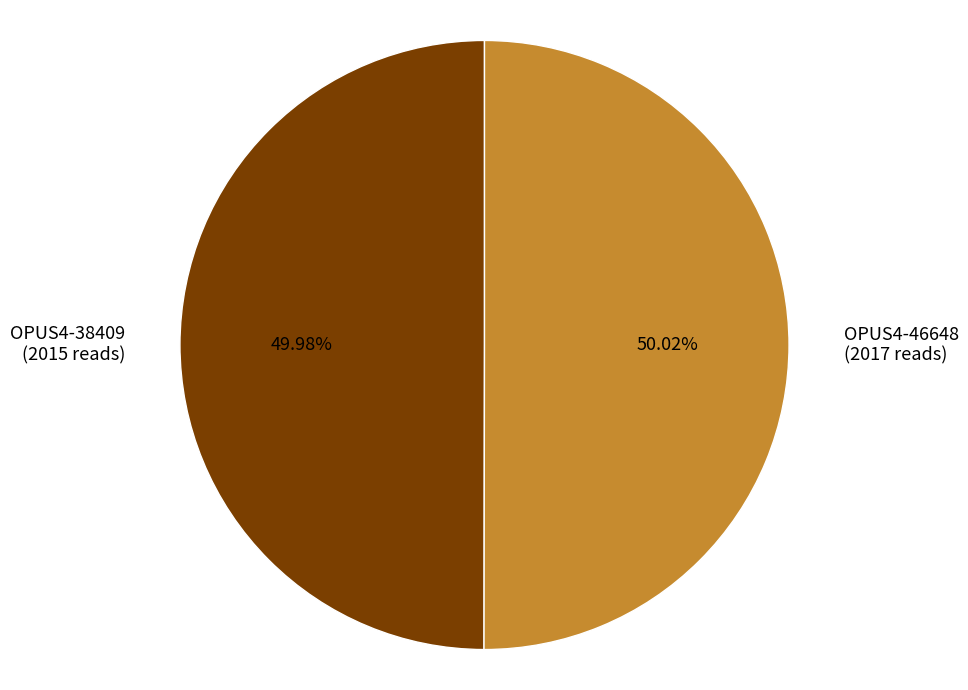

What percentage do OPUS4-46648 and OPUS4-38409 together represent?

100.0%